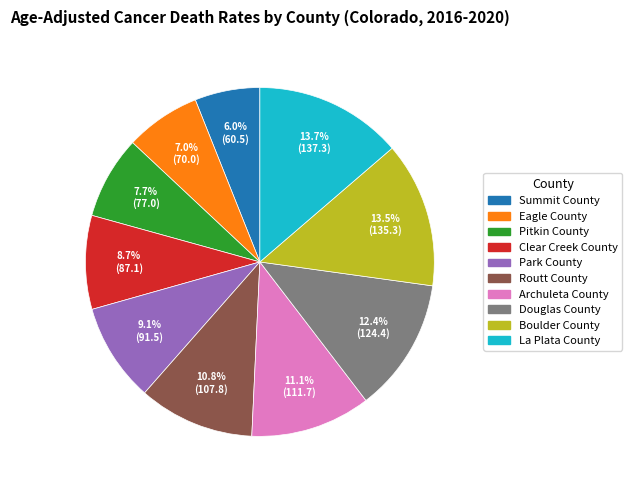

Is the sum of Douglas County and Eagle County greater than half?

No